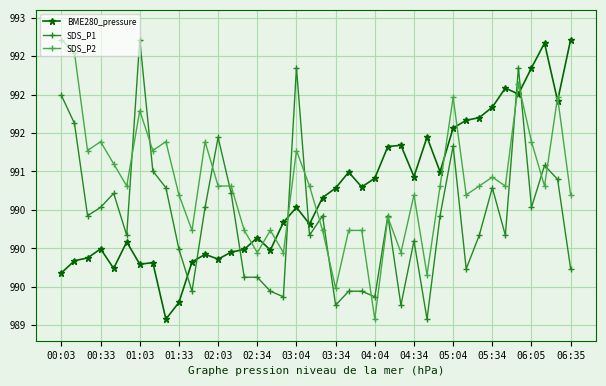

How many interior local peaks does the SDS_P1 series have?

11